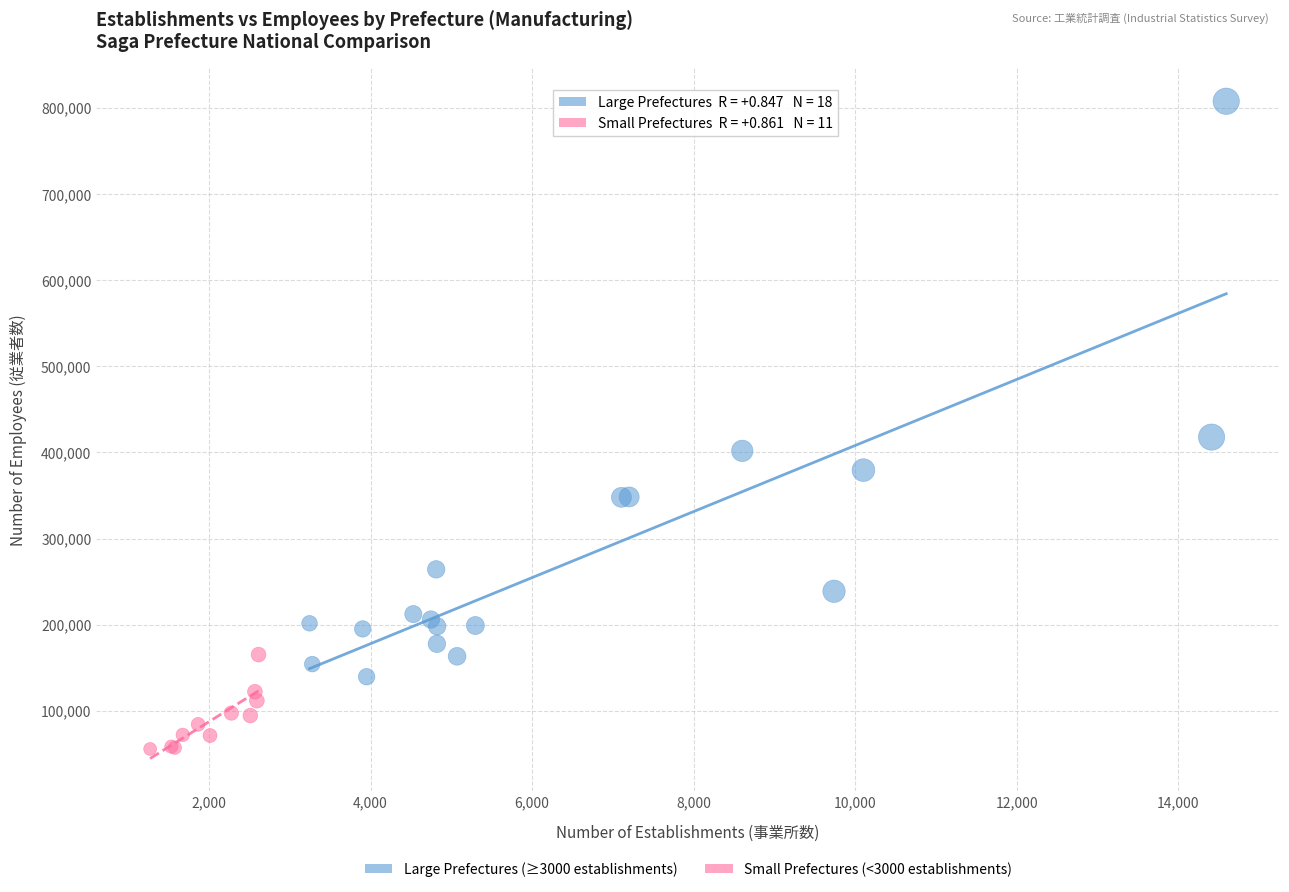

What are all the series names shown in the legend?

Large Prefectures (≥3000 establishments), Small Prefectures (<3000 establishments)